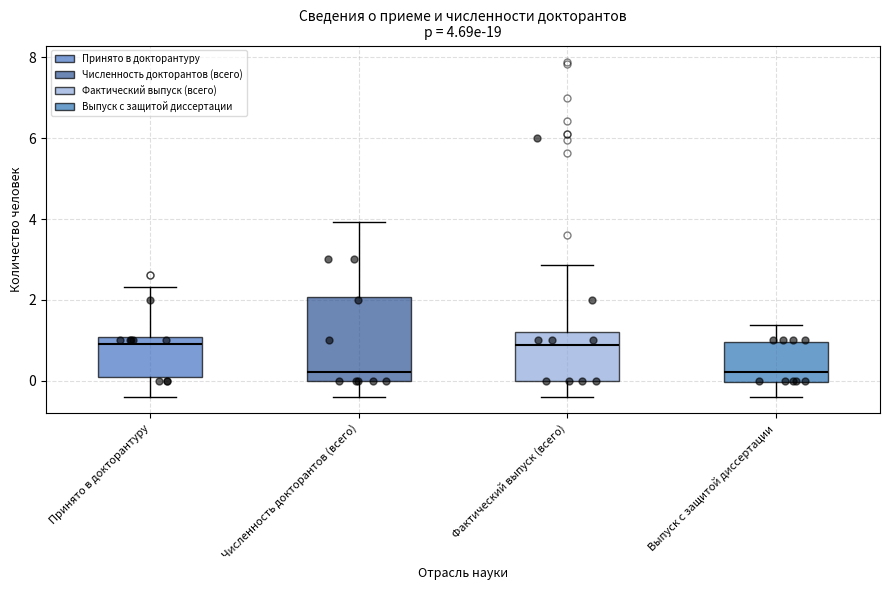

Comparing the boxes themselves (not the whiskers), which one is the tallest?

Численность докторантов (всего)